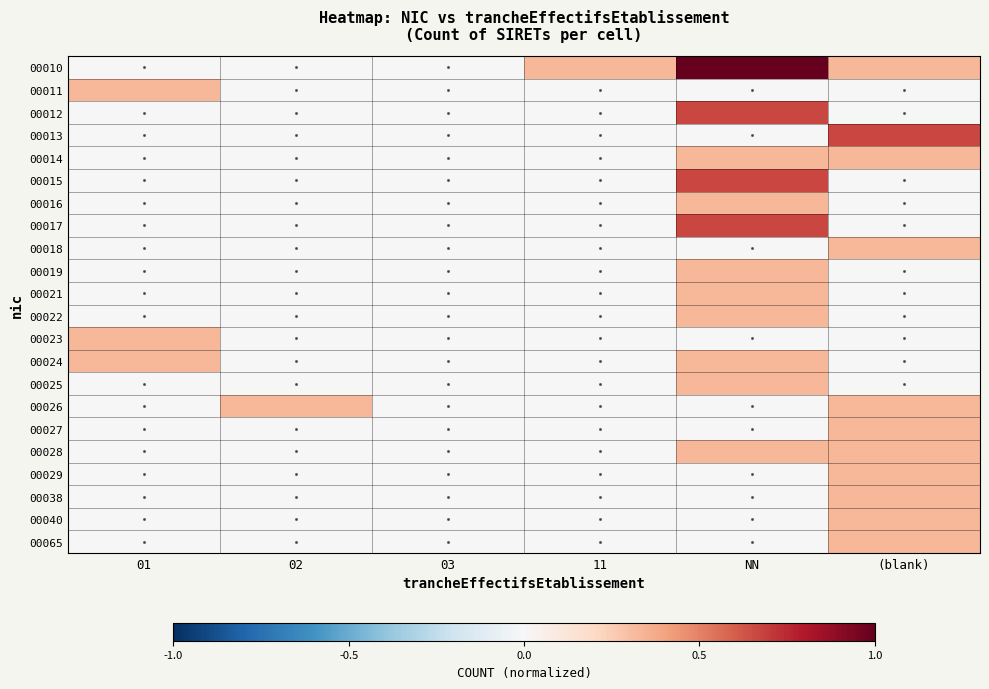

Rank the series by their maximum value, from highest to lowest.

00010, 00012, 00013, 00015, 00017, 00011, 00014, 00016, 00018, 00019, 00021, 00022, 00023, 00024, 00025, 00026, 00027, 00028, 00029, 00038, 00040, 00065